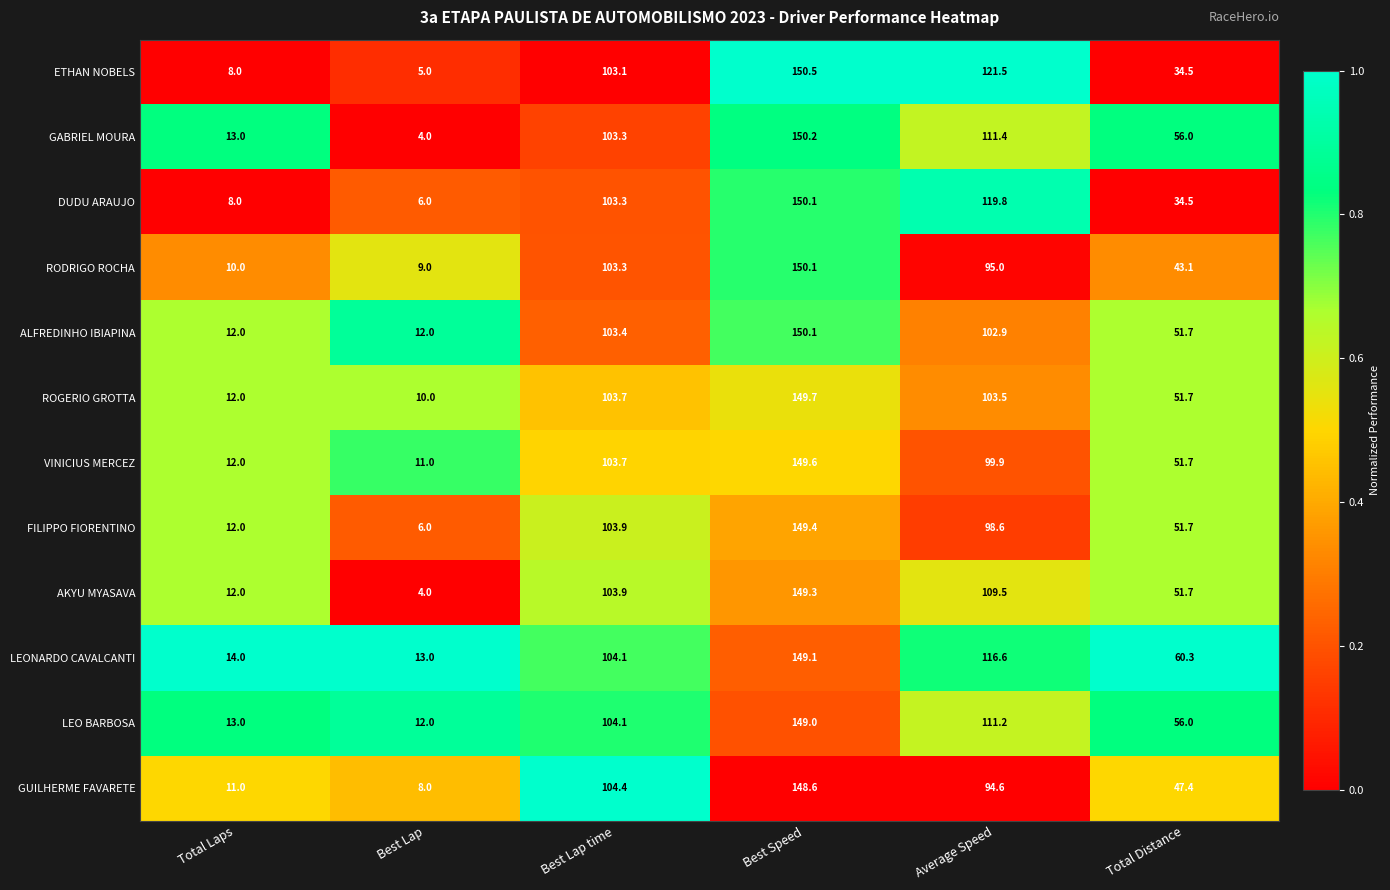

What is the sum of the DUDU ARAUJO values at Average Speed and Total Distance?

154.3